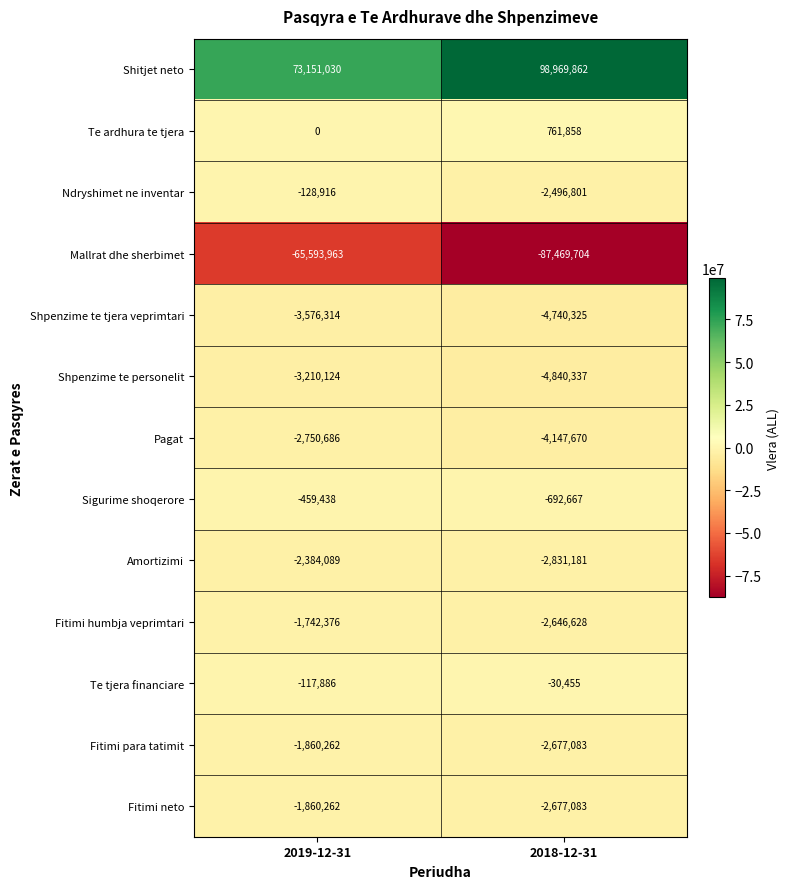

Reading left to right, extract all data points from this chart.

Shitjet neto: 73151030	98969862
Te ardhura te tjera: 0	761858
Ndryshimet ne inventar: -128916	-2496801
Mallrat dhe sherbimet: -65593963	-87469704
Shpenzime te tjera veprimtari: -3576314	-4740325
Shpenzime te personelit: -3210124	-4840337
Pagat: -2750686	-4147670
Sigurime shoqerore: -459438	-692667
Amortizimi: -2384089	-2831181
Fitimi humbja veprimtari: -1742376	-2646628
Te tjera financiare: -117886	-30455
Fitimi para tatimit: -1860262	-2677083
Fitimi neto: -1860262	-2677083